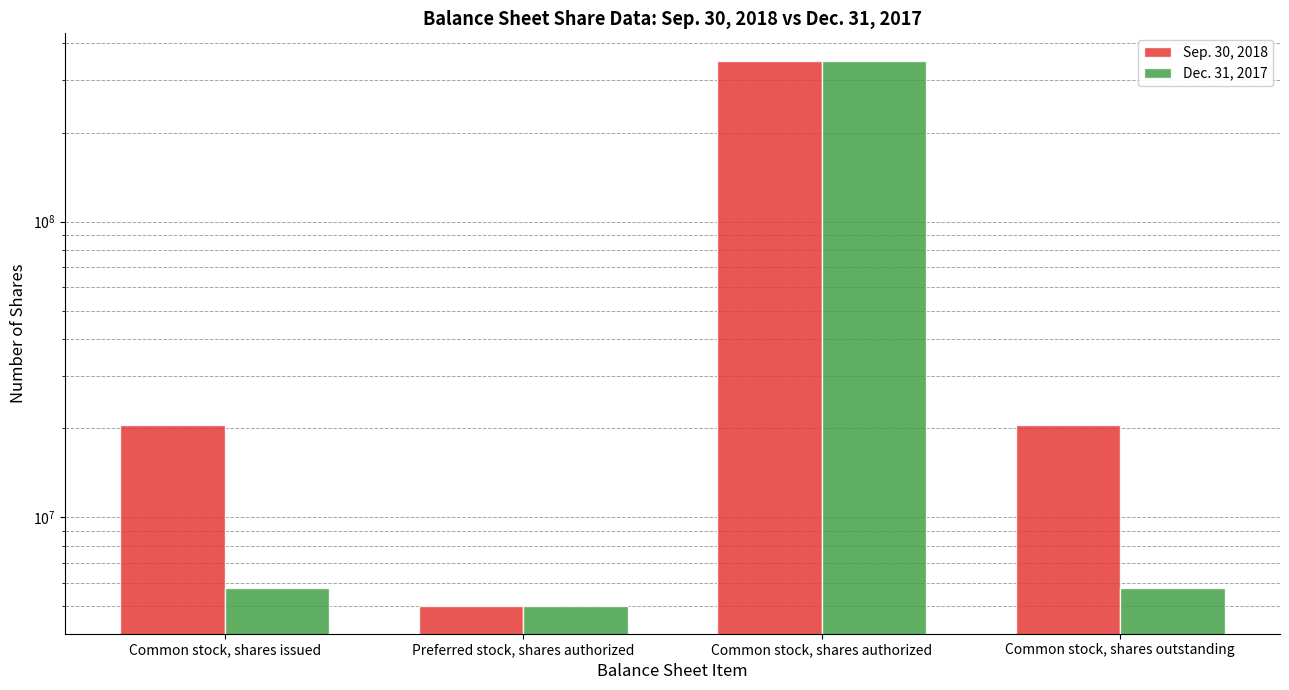

How many bars are there in each group?

2